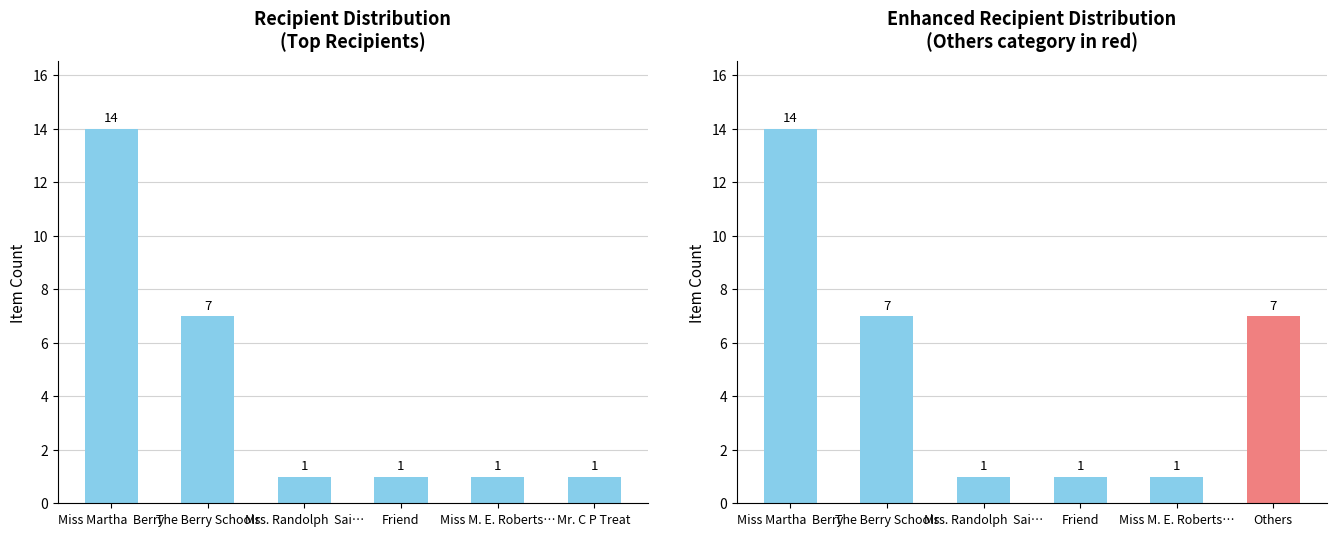

Count the values in the range 1 to 7.

5